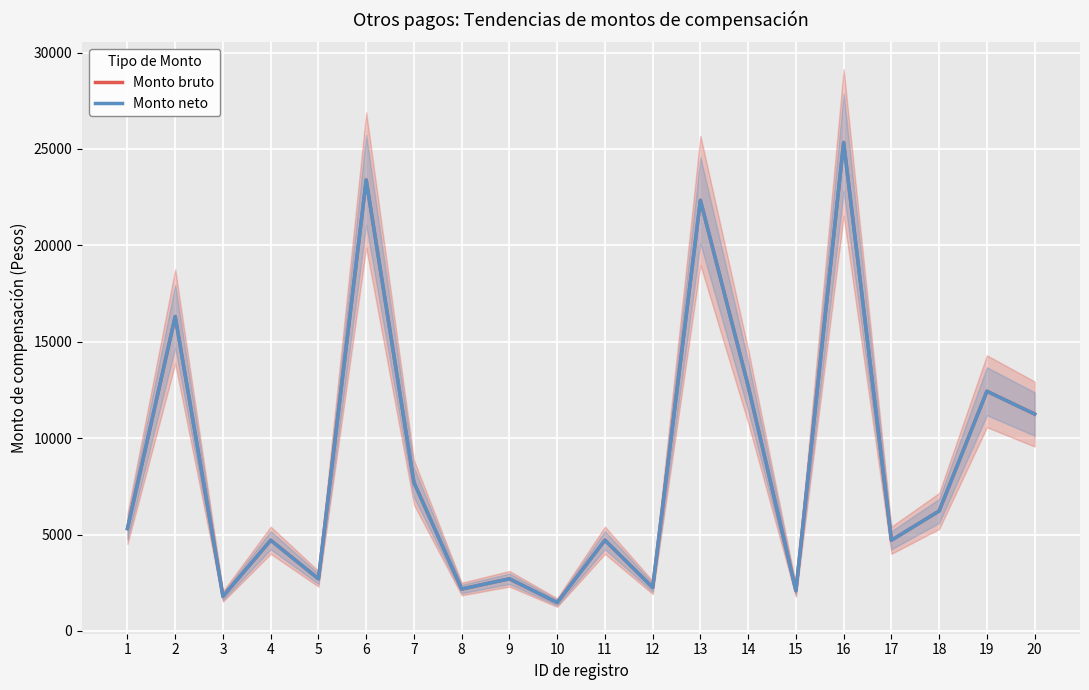

How many interior local peaks does the Monto bruto series have?

8